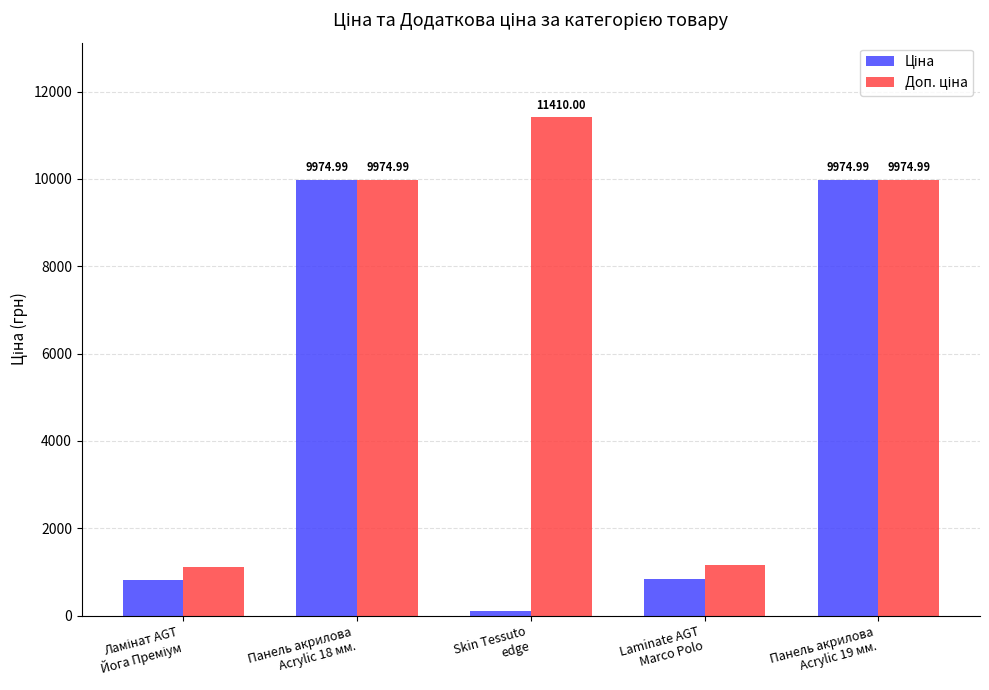

At how many categories does at least one series exceed 6813?

3